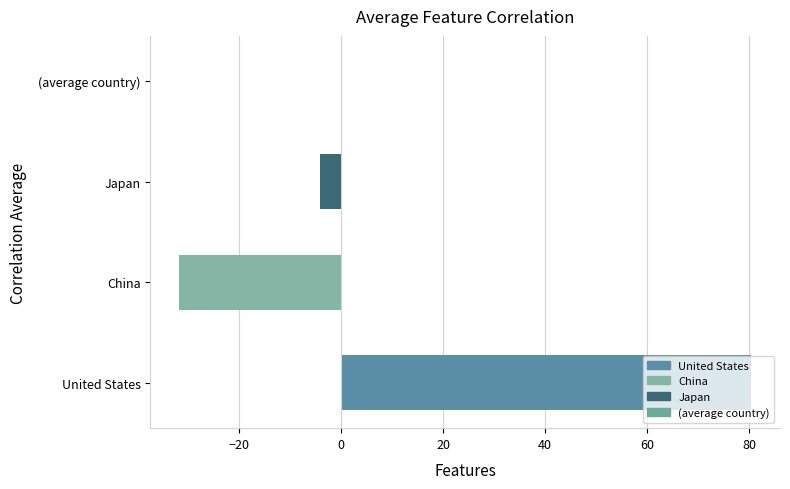

Rank the series by their maximum value, from highest to lowest.

United States, Japan, (average country), China